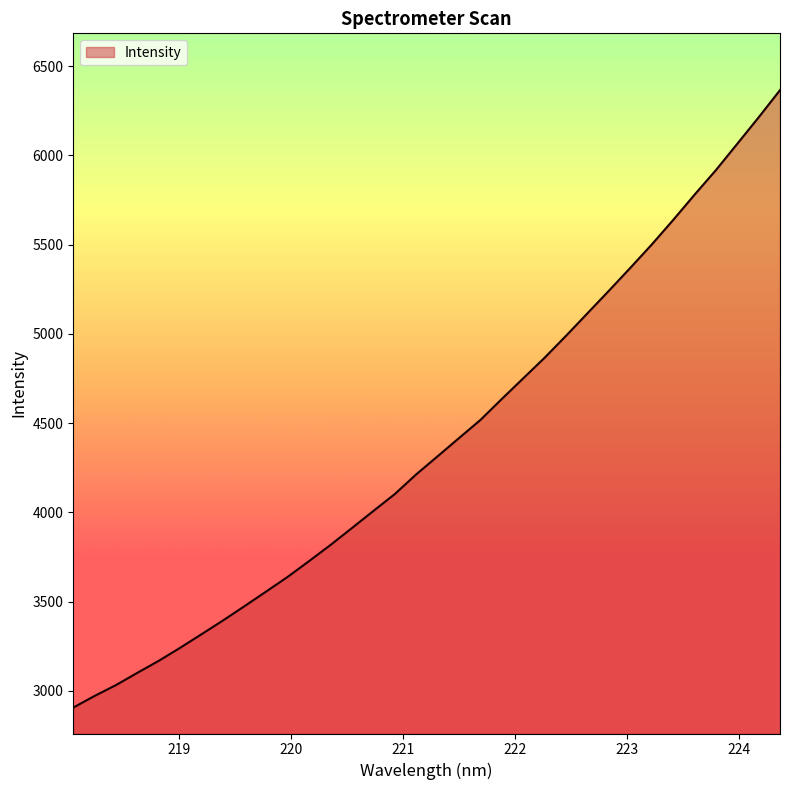

What is the difference between the second highest and second lowest values?

3242.3